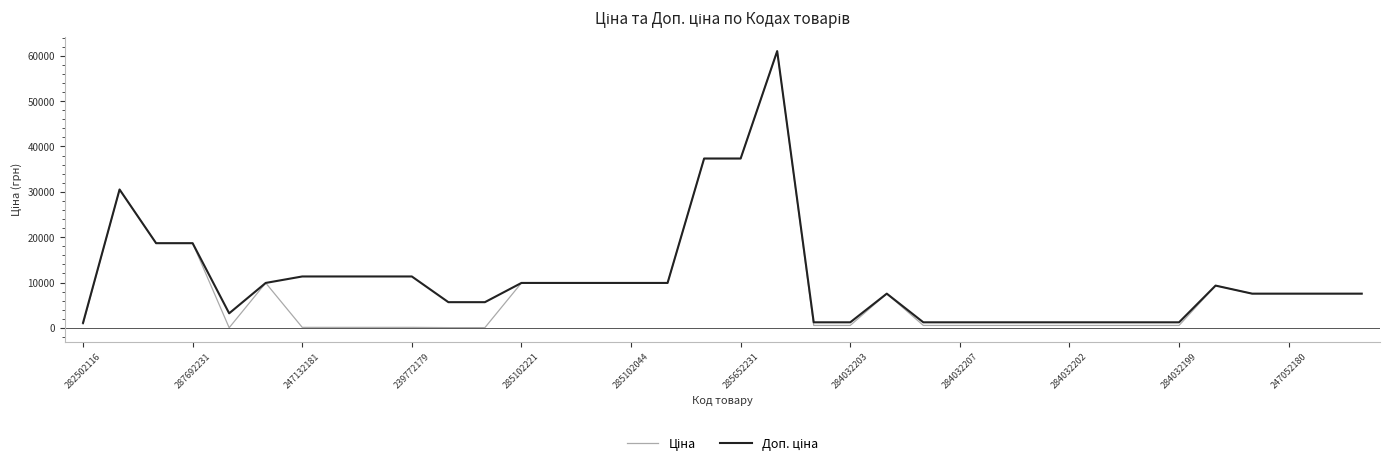

How many lines are shown in the chart?

2